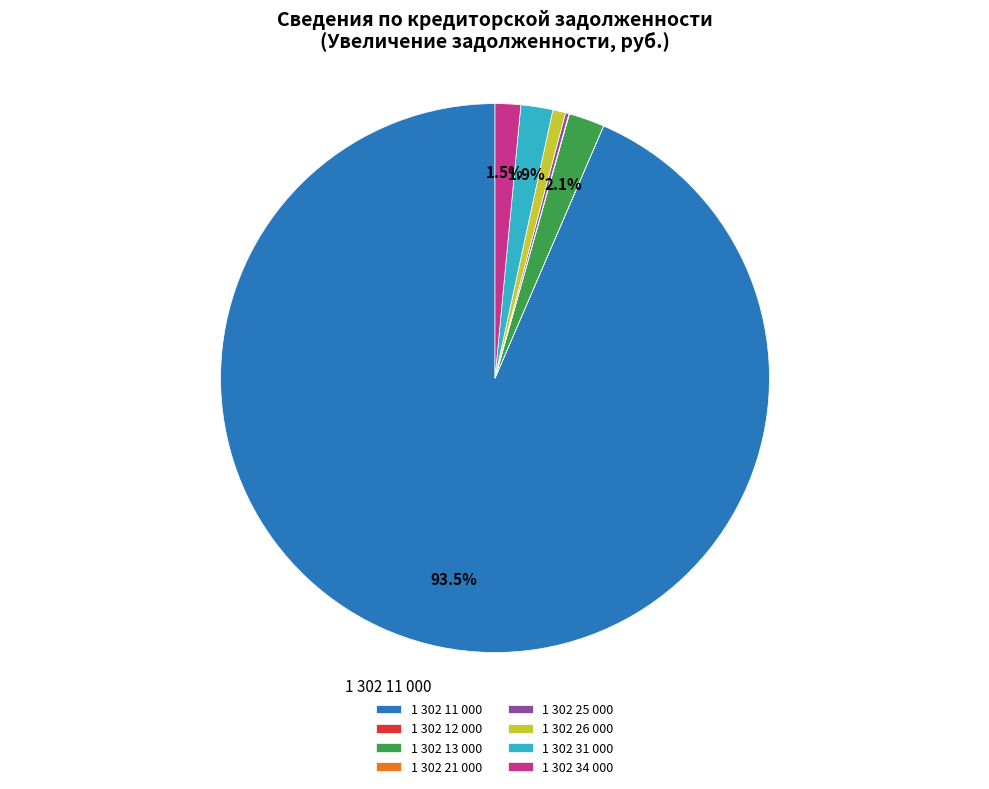

Between 1 302 34 000 and 1 302 11 000, which is larger?

1 302 11 000